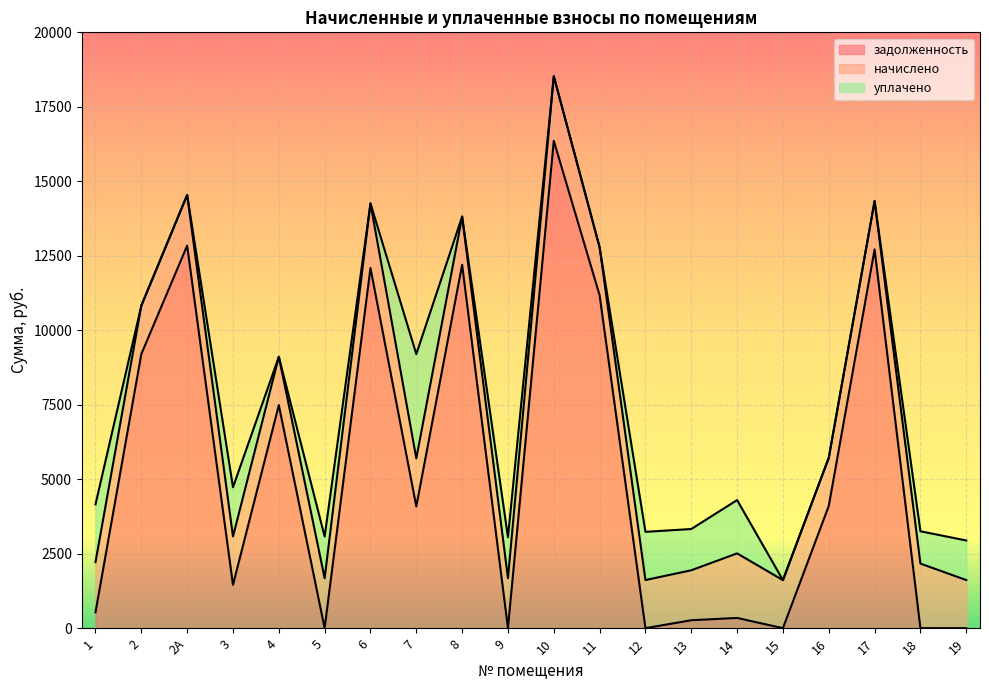

In задолженность, how many points are higher than both neighbors (excluding endpoints)?

7